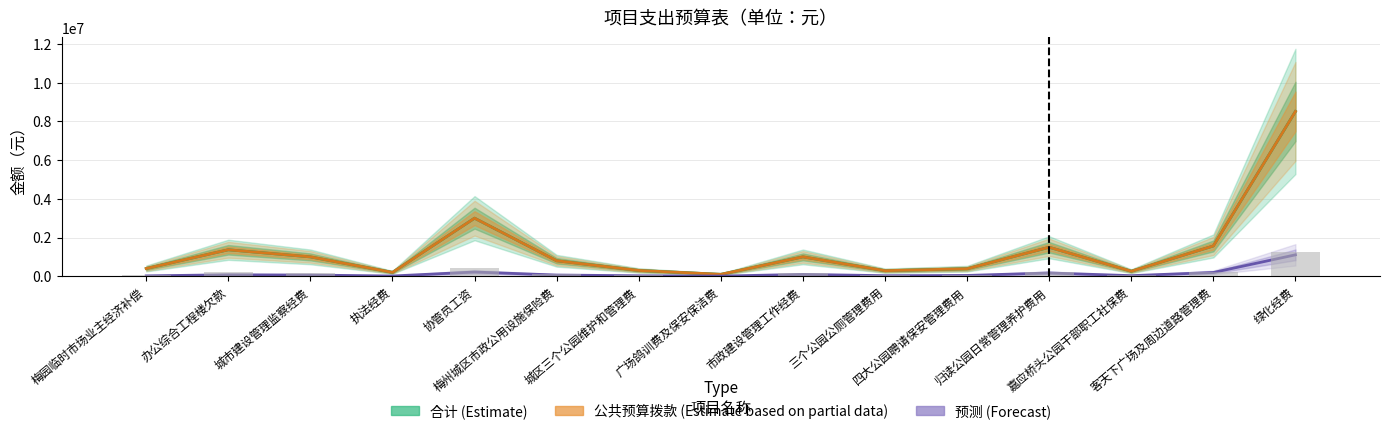

What is the difference between the 合计（Estimate） values at 协管员工资 and 梅州城区市政公用设施保险费?

2199000.0